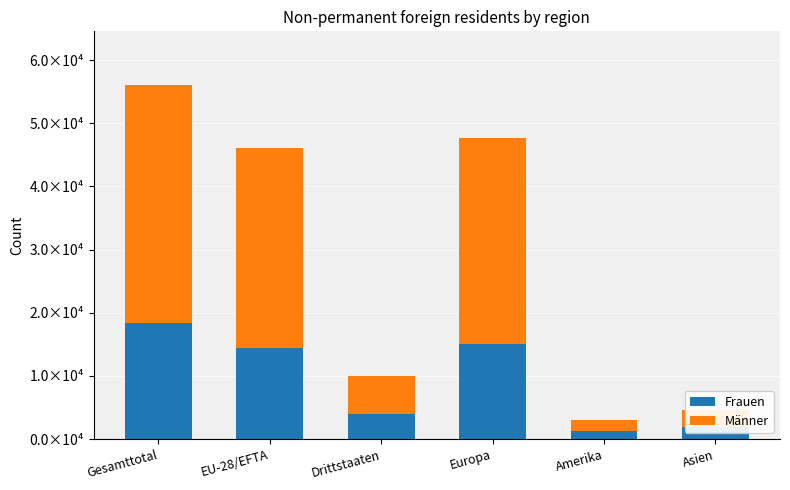

What is the lowest value of the Frauen series?

1259